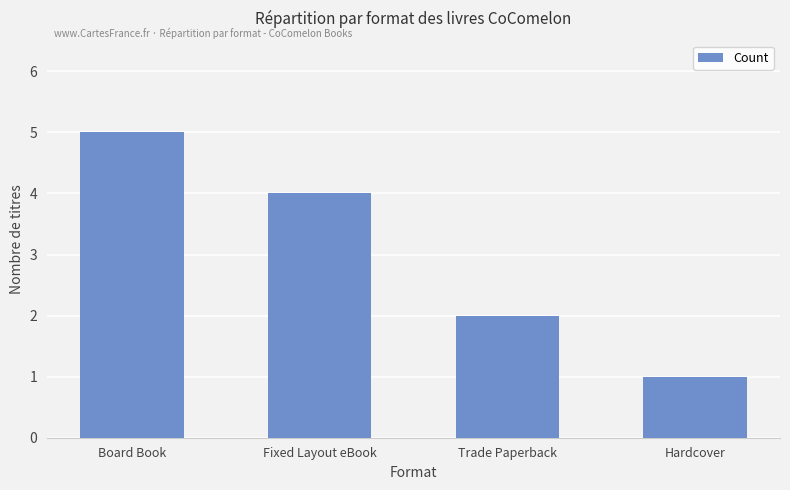

What is the minimum value shown in the chart?

1